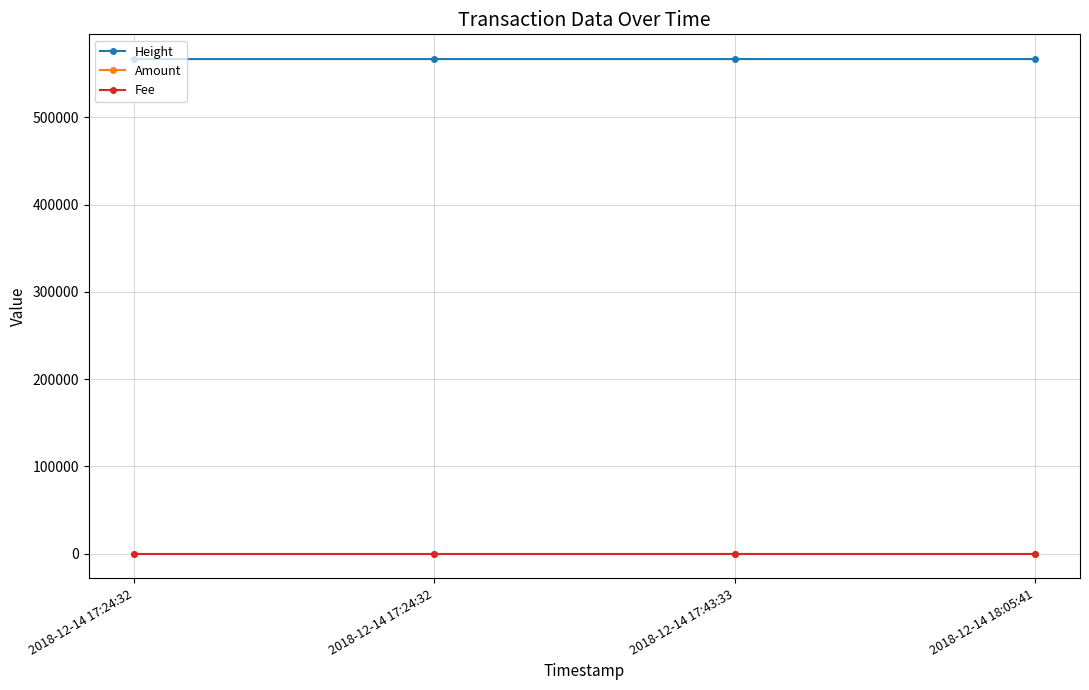

True or false: Amount and Height cross at least once.

False